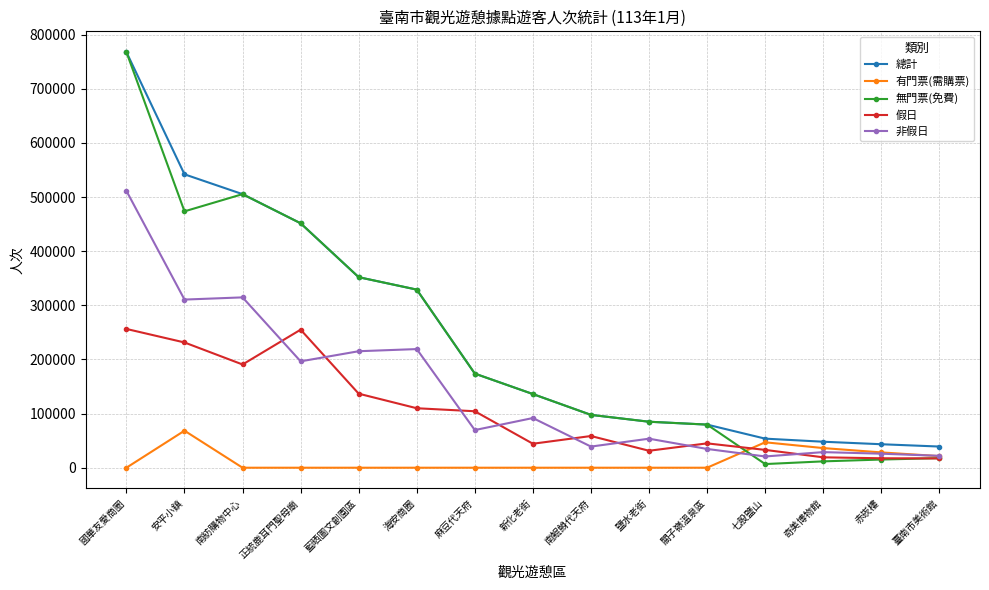

True or false: 有門票(需購票) has a value of 33926 at 安平小鎮.

False